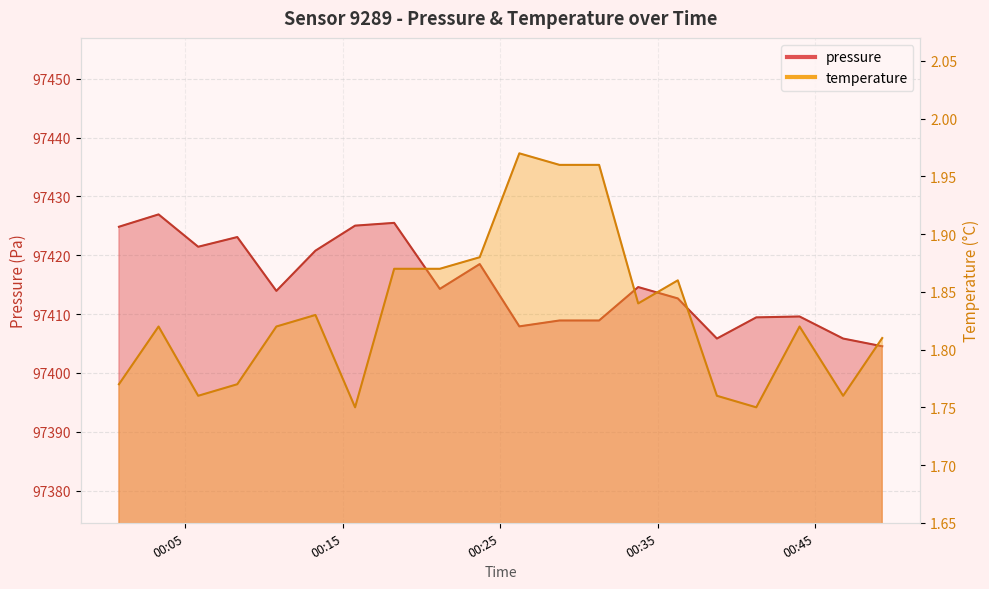

Is the value of temperature at 2024-01-15T00:41:16 greater than the value of pressure at 2024-01-15T00:18:16?

No